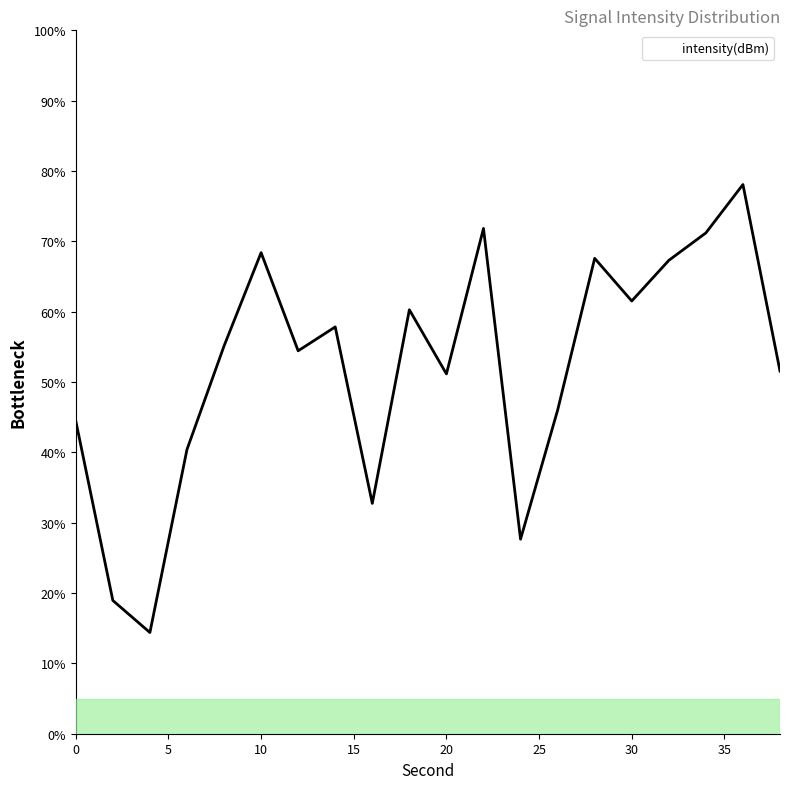

What is the difference between the maximum and minimum values?

63.7